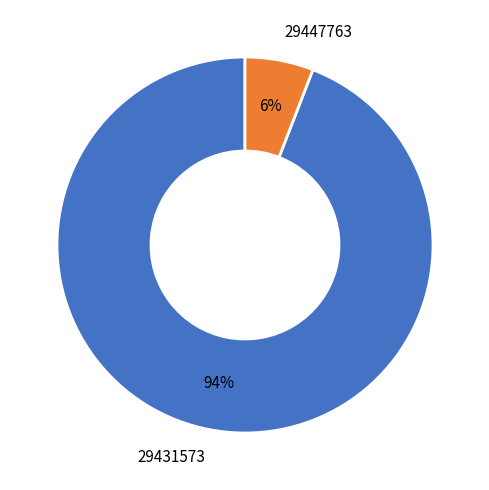

To the nearest percent, what is the average slice percentage?

50%